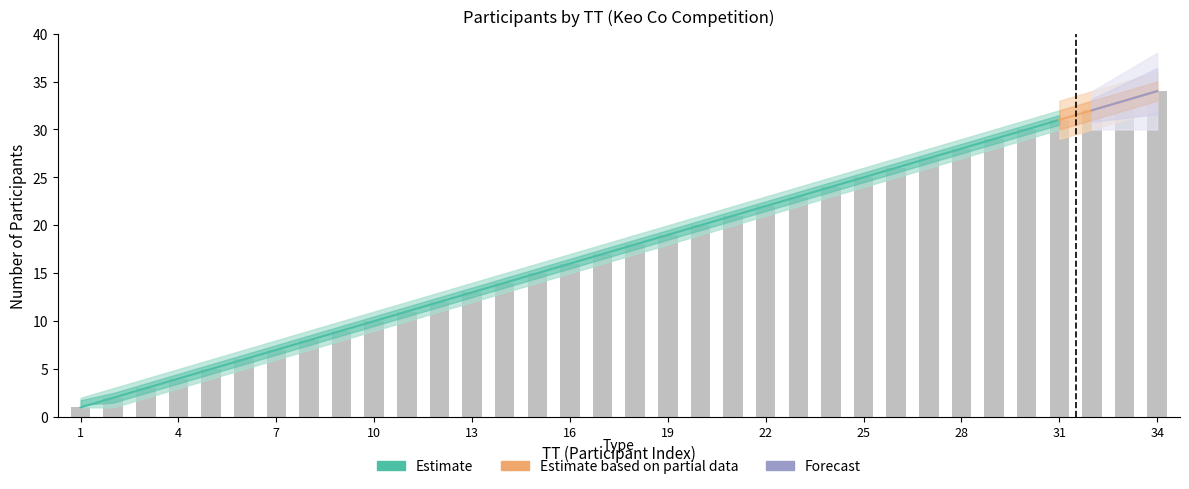

What is the value of the Estimate bar at the 17th from the left?

17